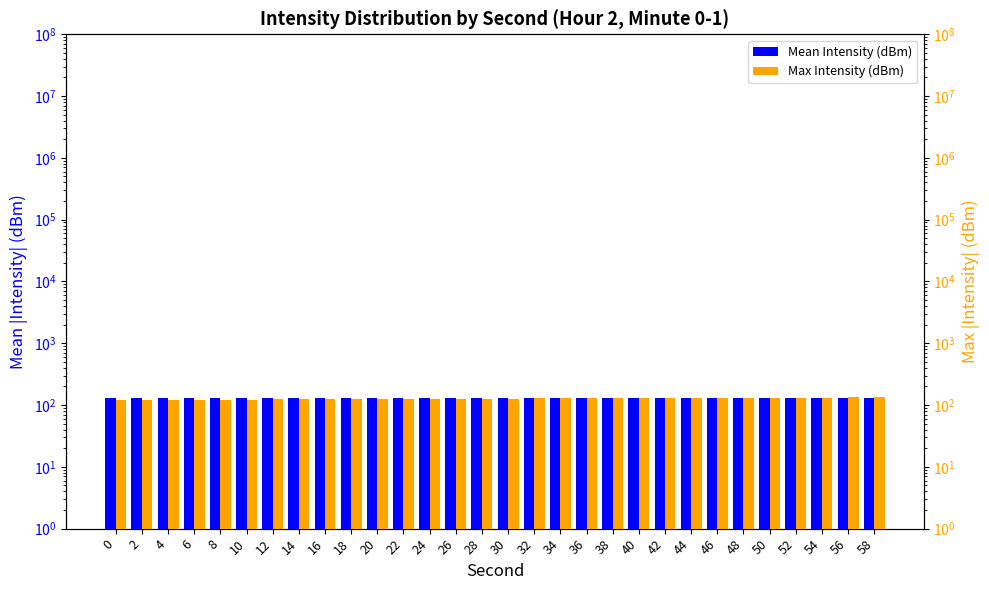

Between 20 and 18, which is larger?

20